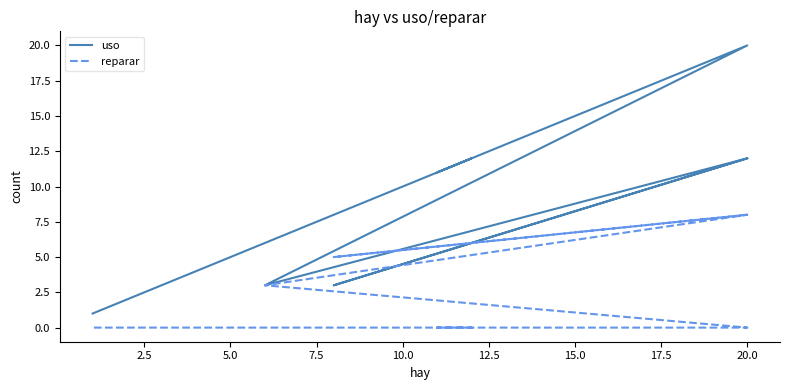

How many values in the reparar series are below 3?

4